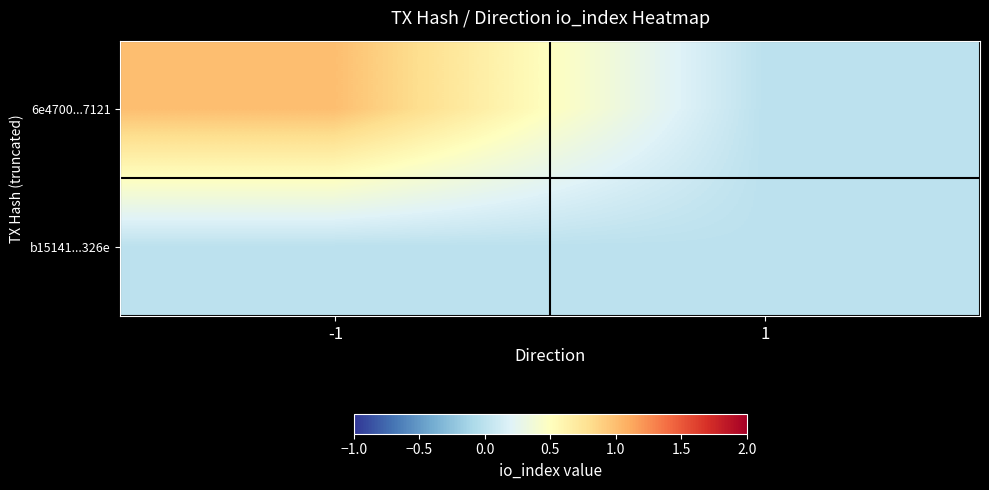

How many series are shown in this chart?

2